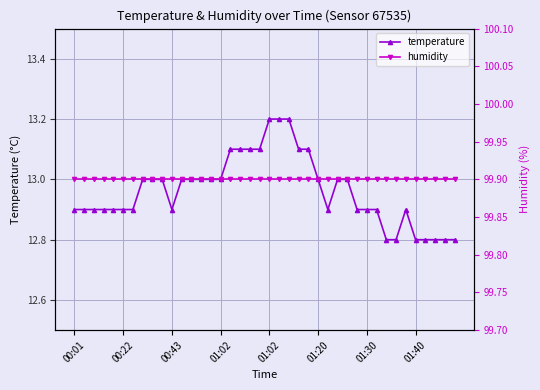

Where is humidity nearest to the value 99?

00:01